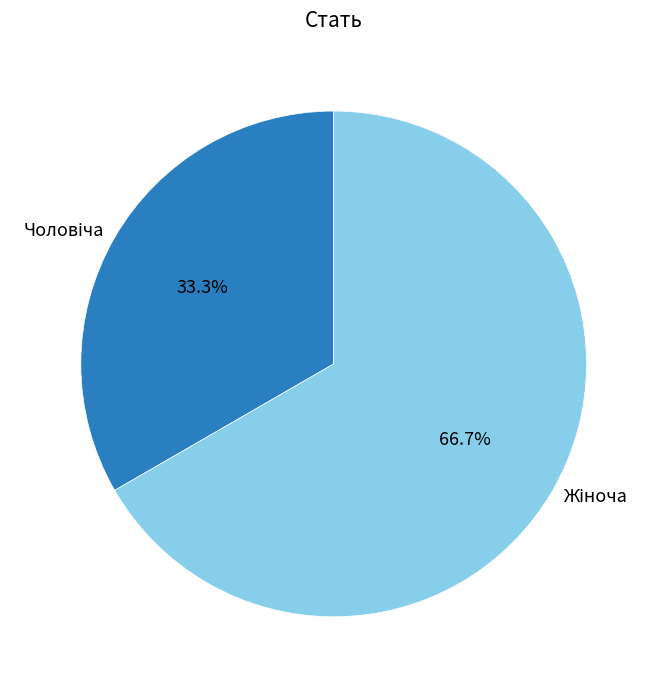

Is there a majority slice in this chart?

Yes